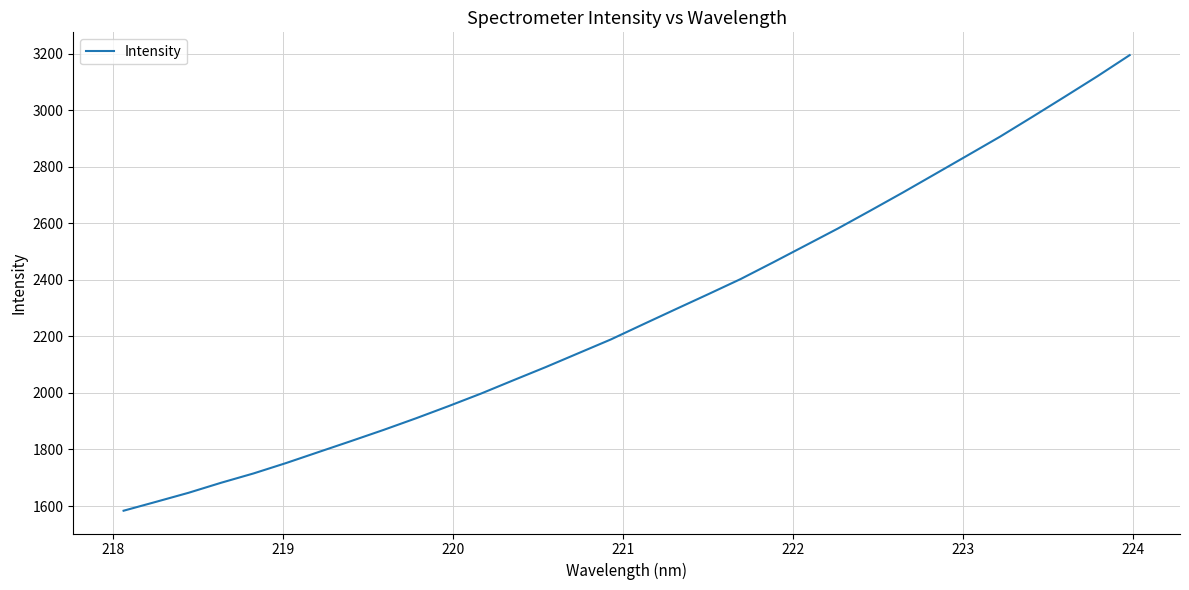

What is the difference between the second highest and second lowest values?

1504.6